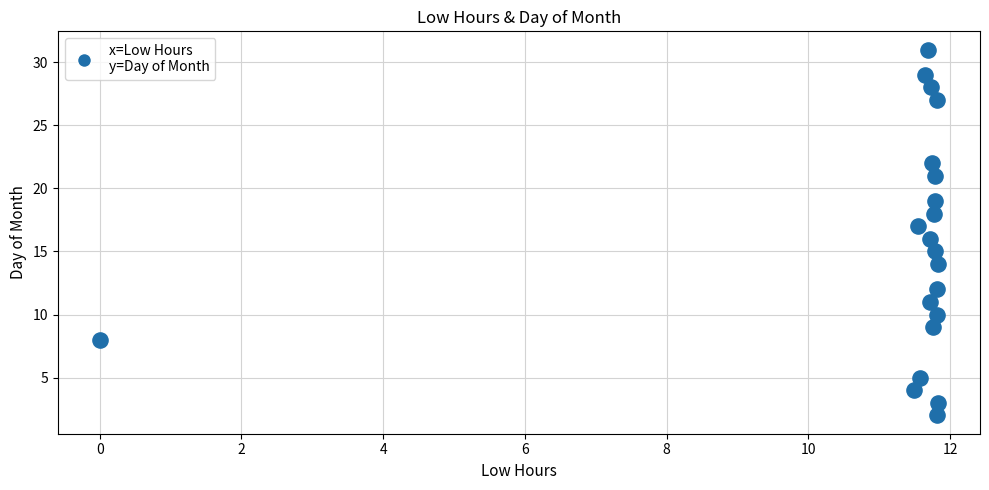

What is the range of Y values (max minus min)?

29